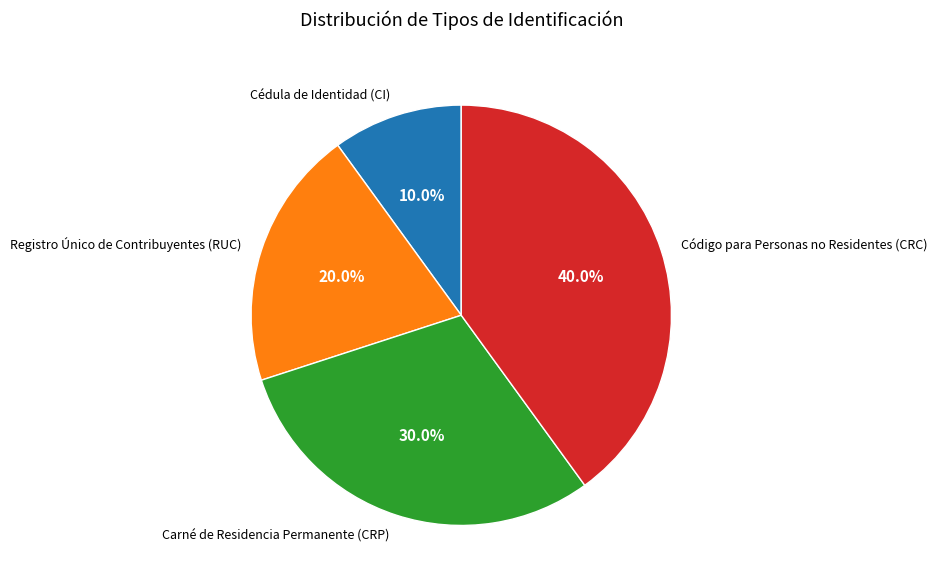

What portion of the pie excludes Carné de Residencia Permanente (CRP)?

70.0%